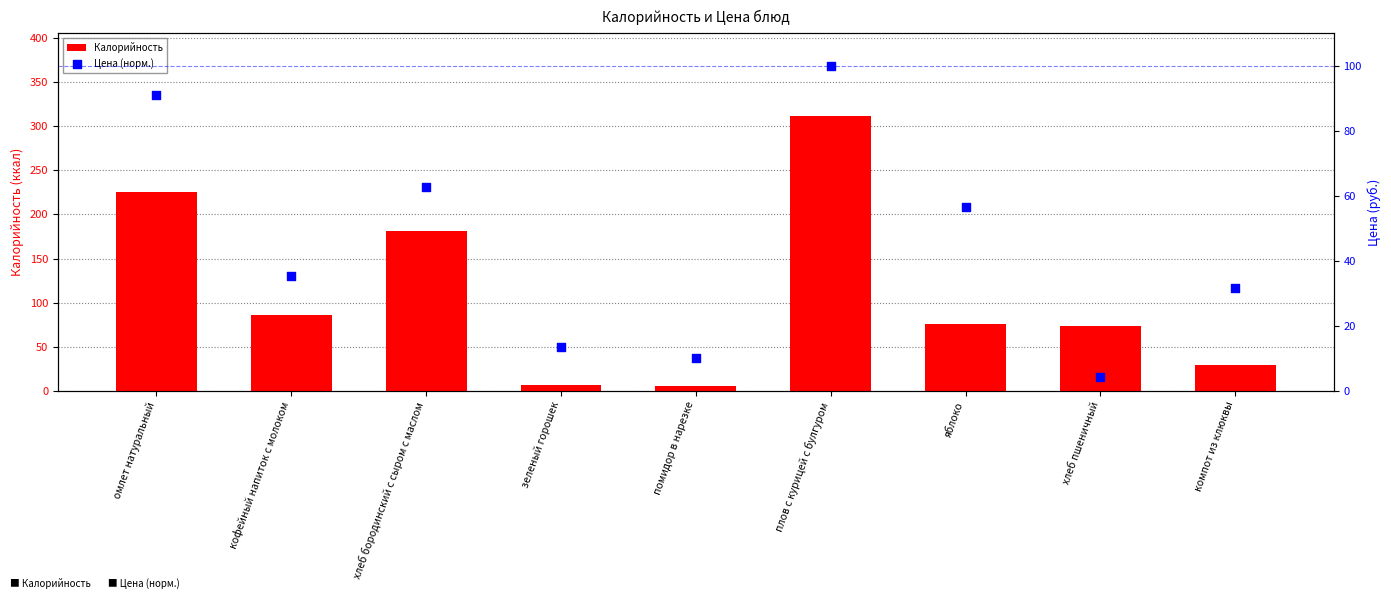

At how many categories does at least one series exceed 187?

2